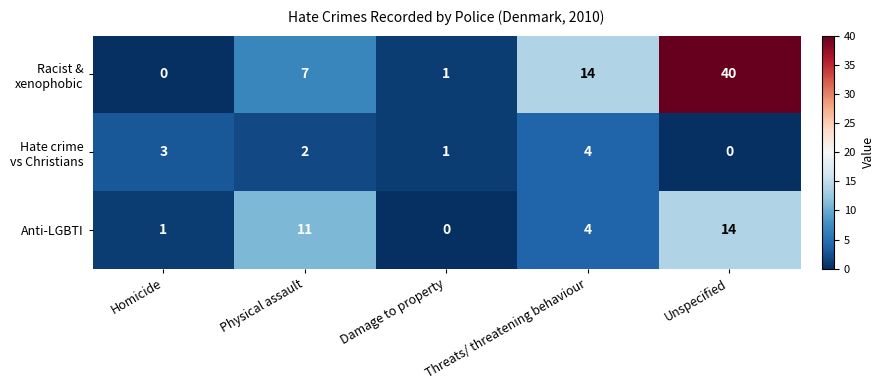

The value of Anti-LGBTI at Unspecified is 23. True or false?

False